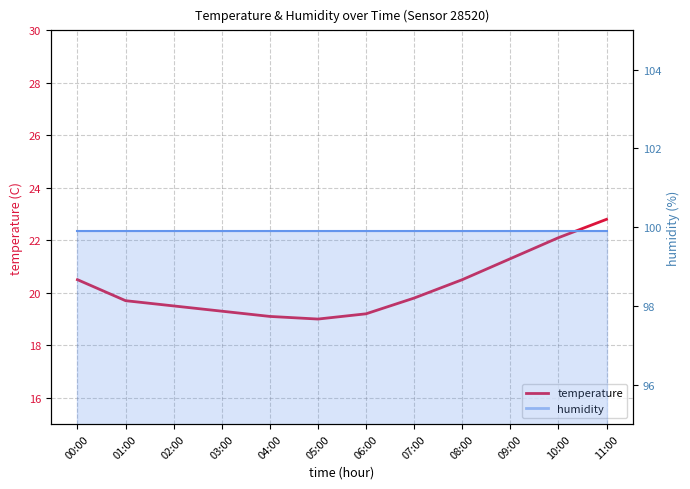

Is it true that the value at 05:00 is 24.9?

False